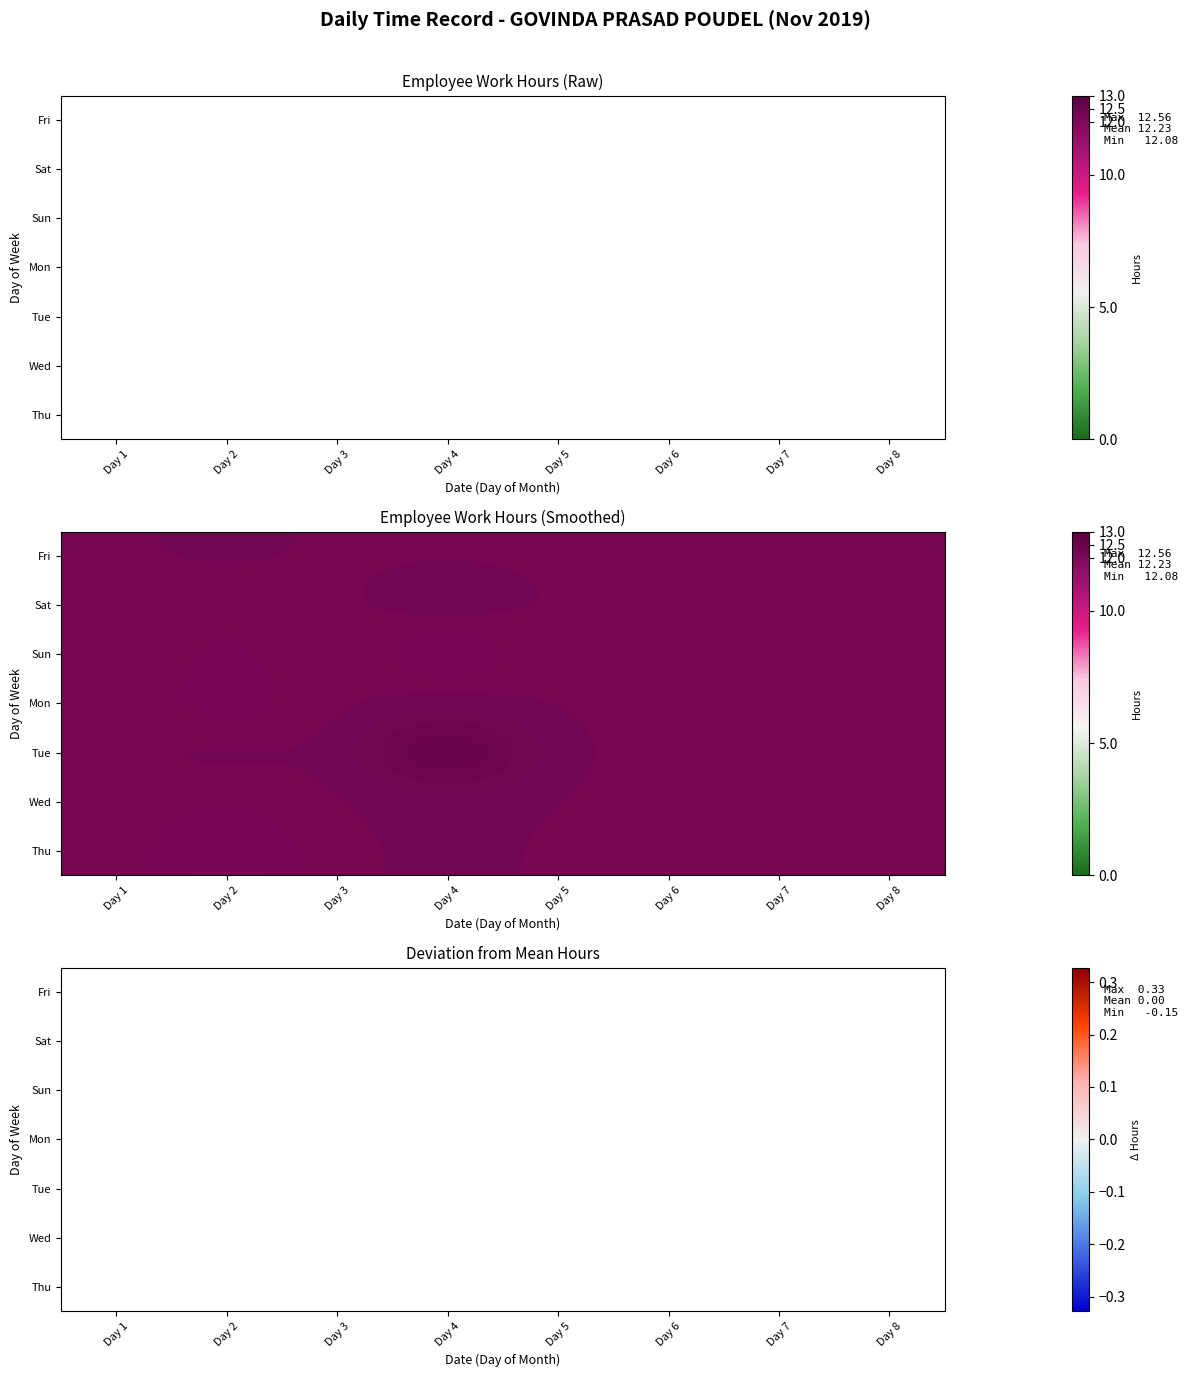

What is the maximum value shown in the chart?

0.3